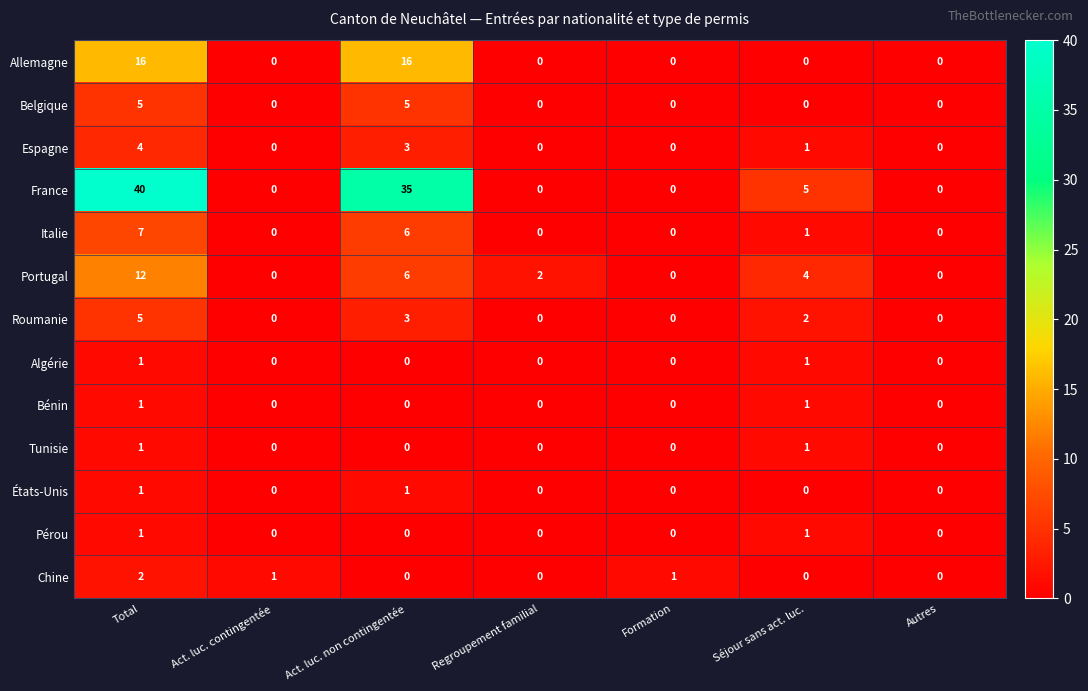

At which label is Portugal closest to 6?

Act. luc. non contingentée